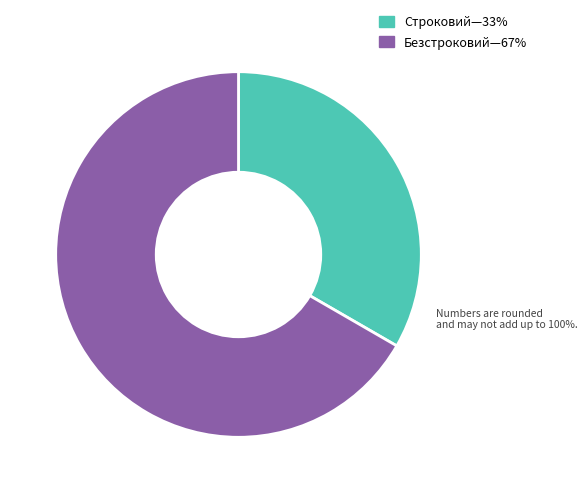

Is there a majority slice in this chart?

Yes